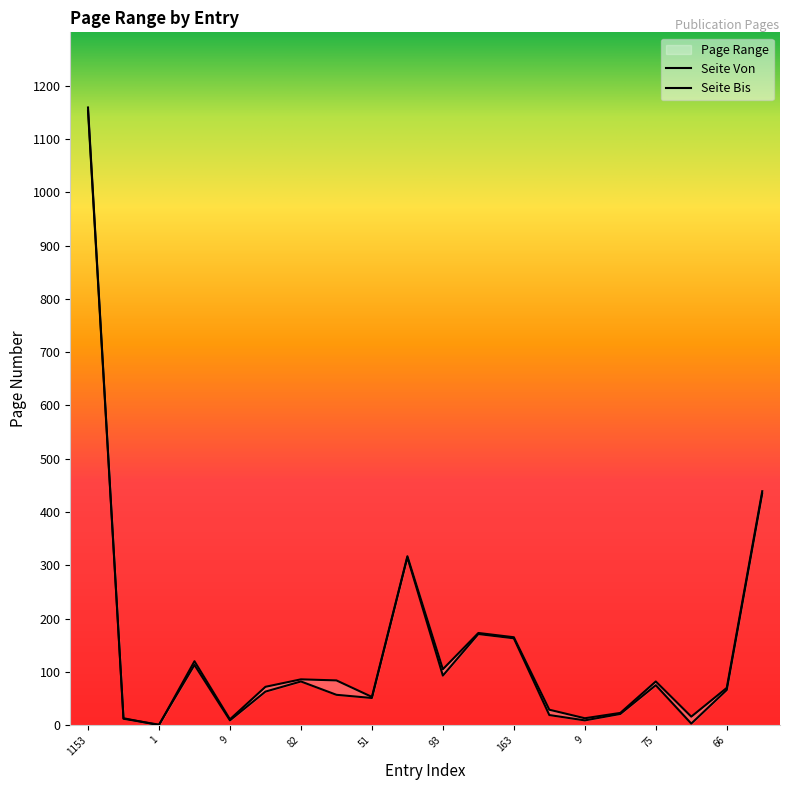

At which label does Seite Bis reach its minimum?

1